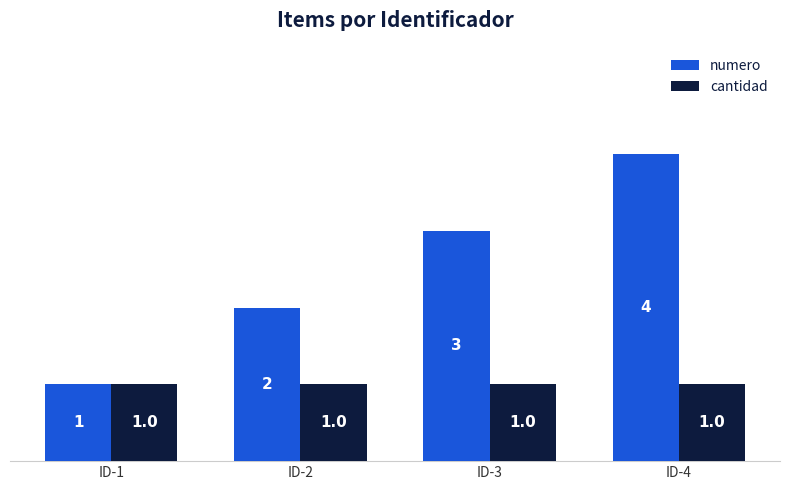

What are all the series names shown in the legend?

numero, cantidad